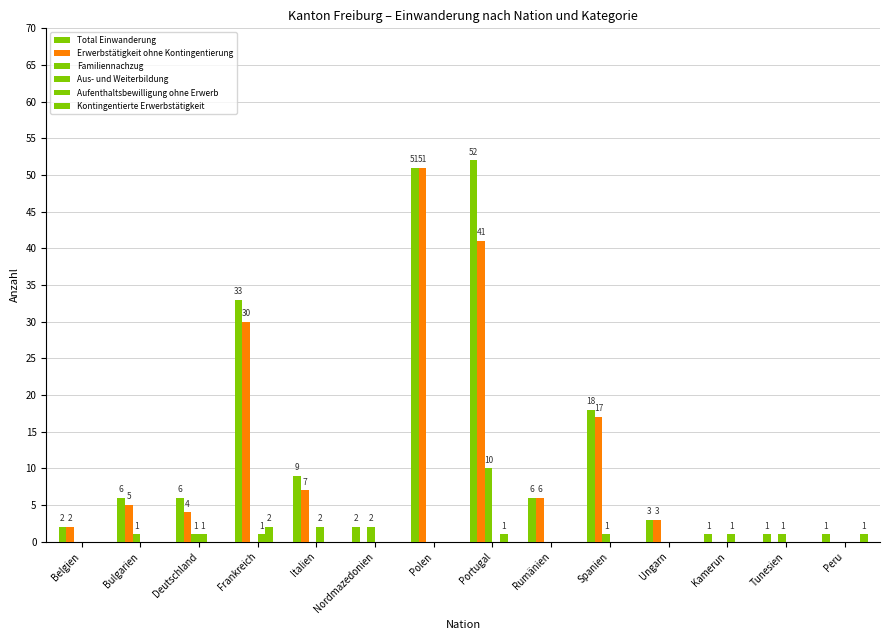

What is the total value across all series at Bulgarien?

12